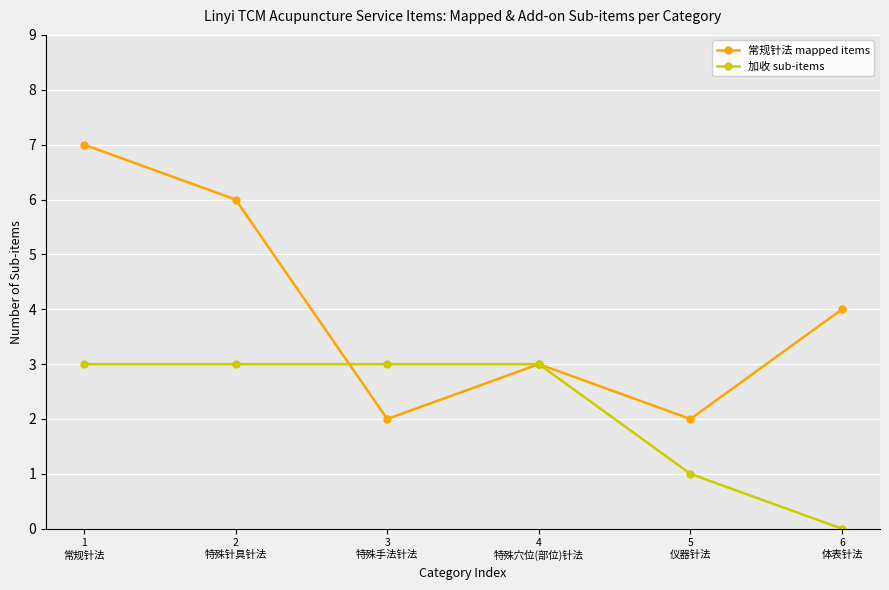

At which category does the chart reach its minimum across all series?

6
体表针法